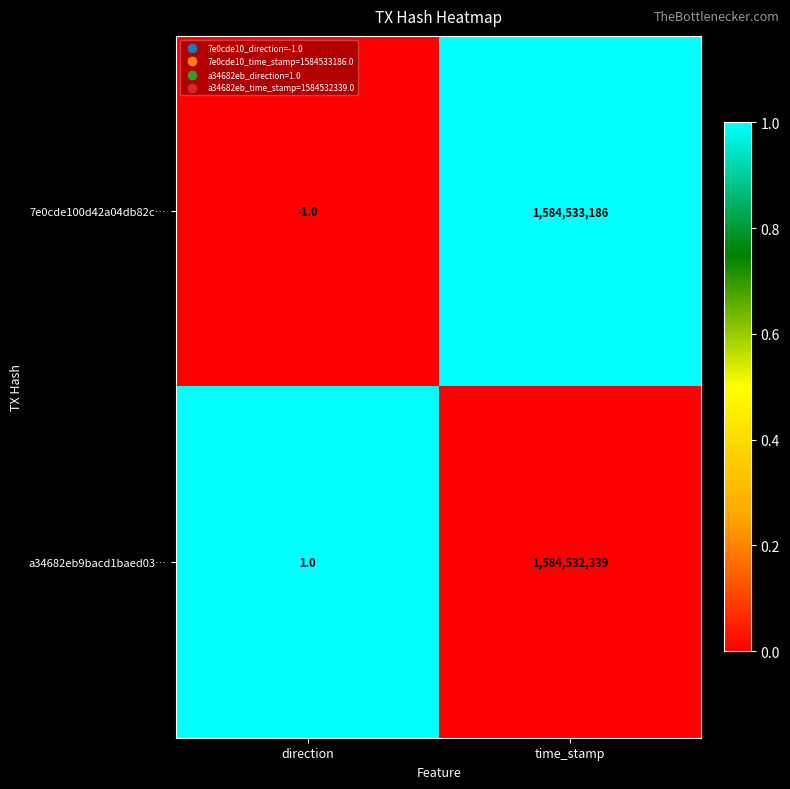

How many series are shown in this chart?

2